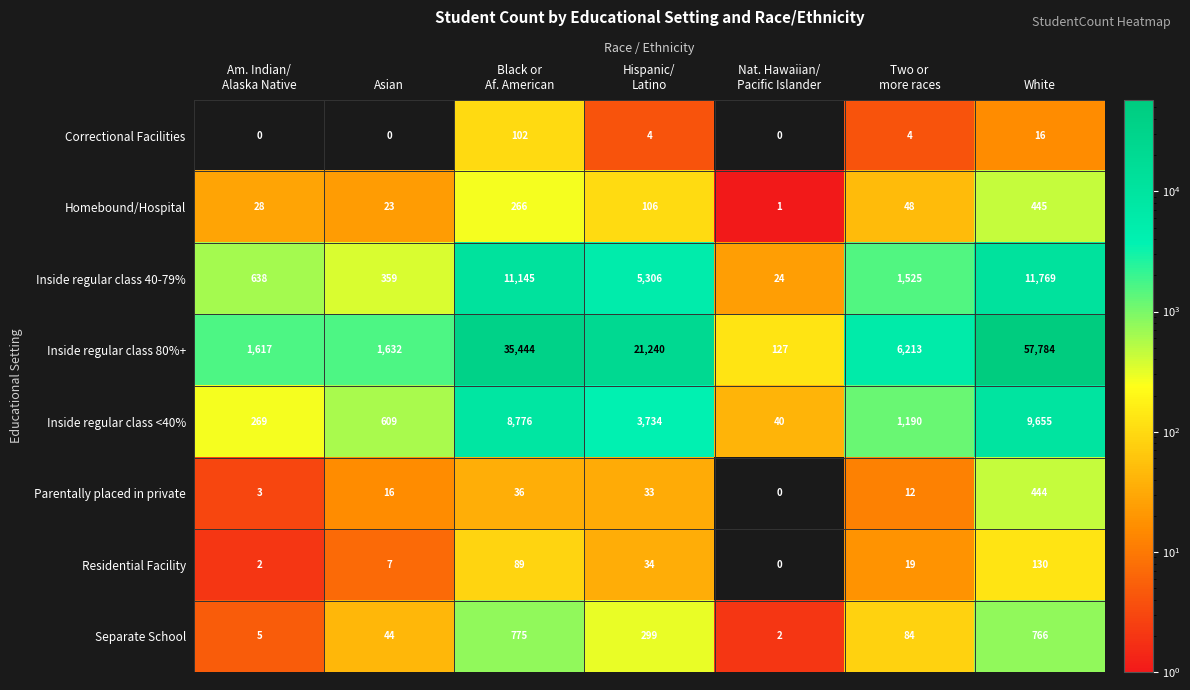

What is the difference between the maximum and minimum values in the Parentally placed in private series?

444